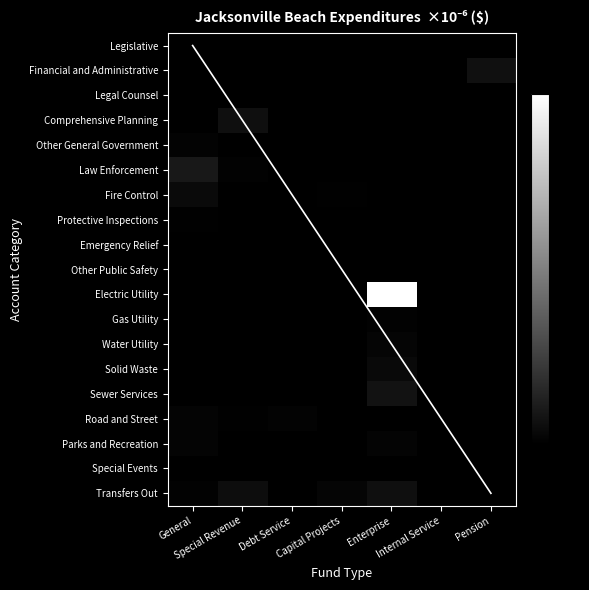

Which series has the largest range (max minus min)?

Electric Utility